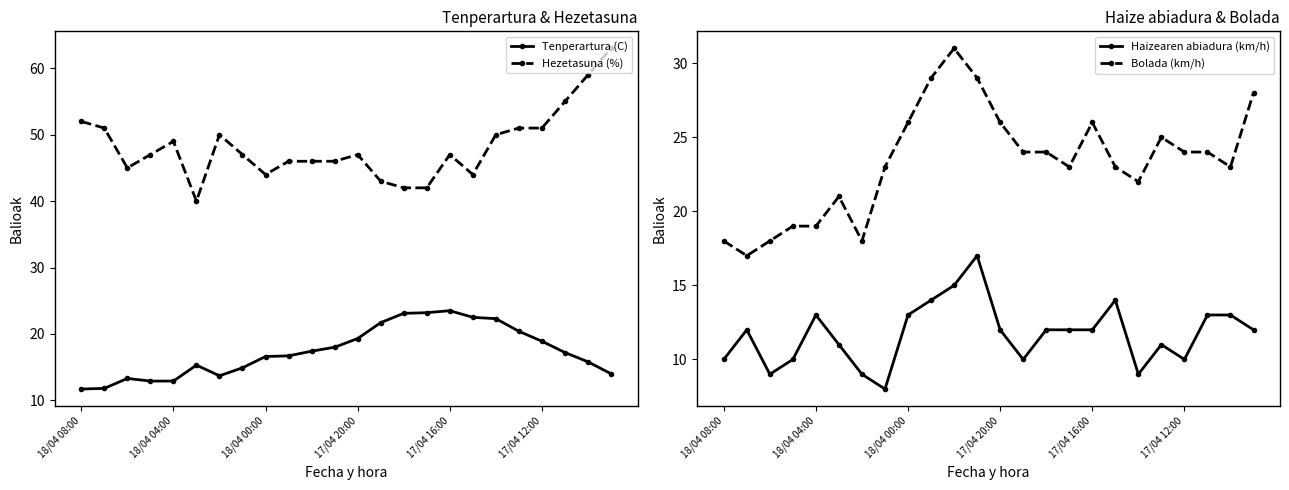

What is the maximum value for Tenperartura (C)?

23.5